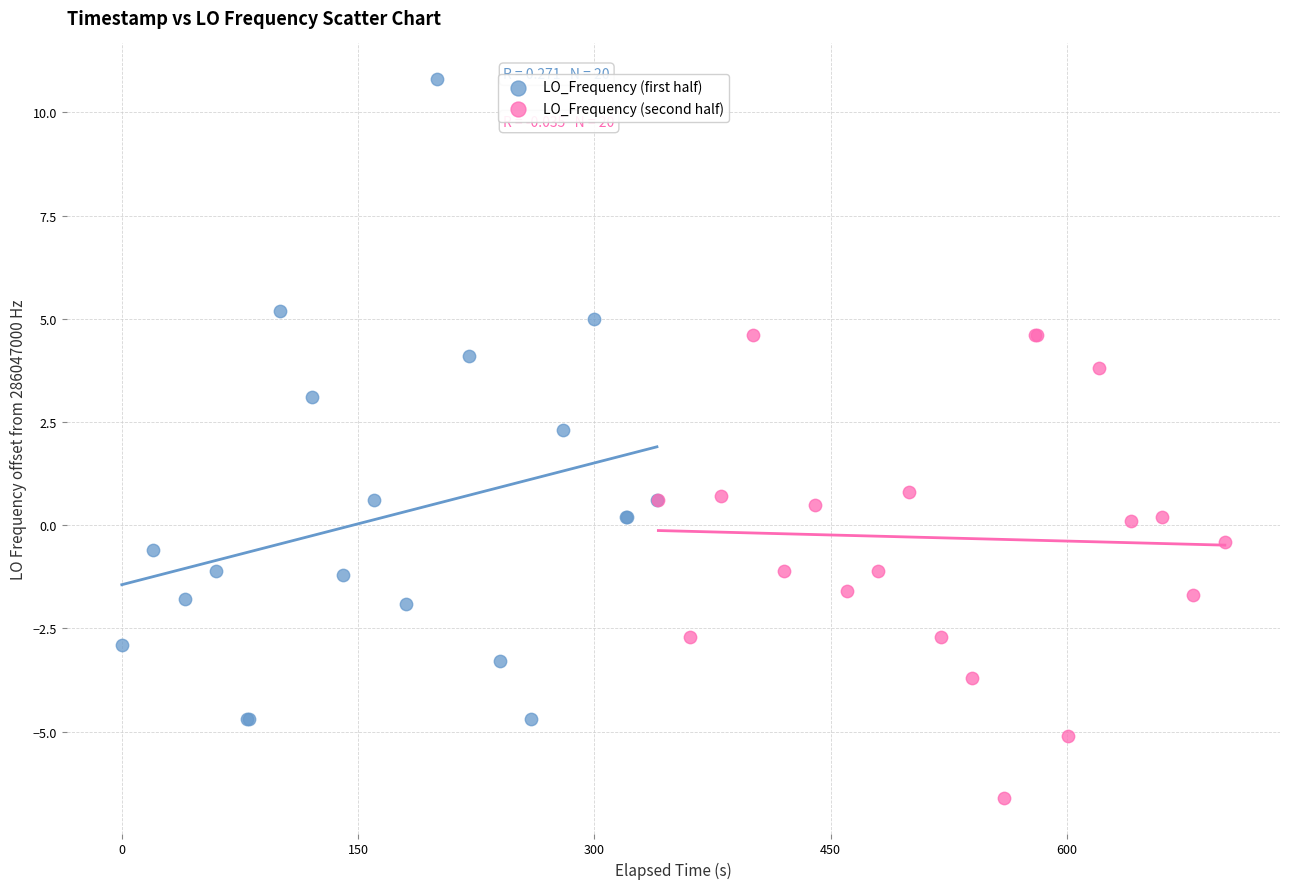

Which series has the largest Y range (max minus min)?

LO_Frequency (first half)